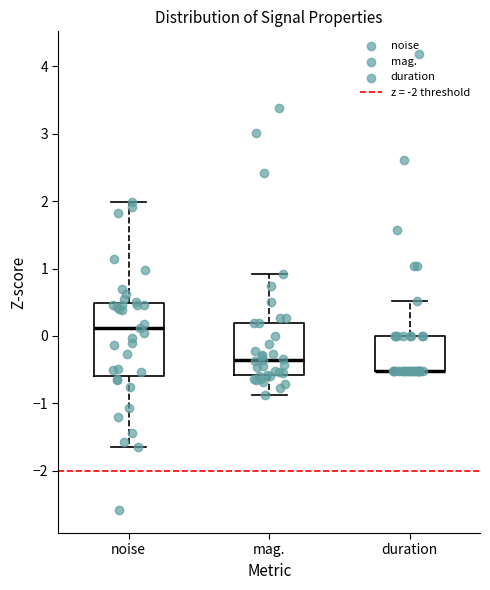

Where does the upper whisker of the box for noise end on the y-axis? The values are not printed on the chart, so give them approximately, as read against the axis.

2.0